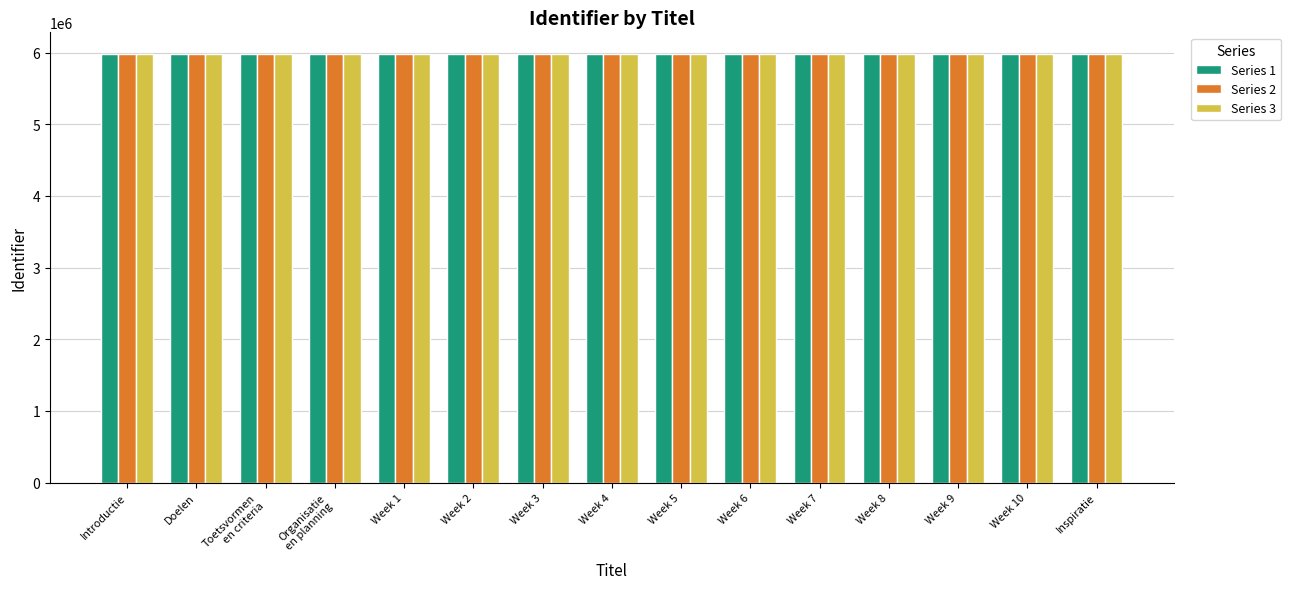

What is the sum of all Series 3 values?

89745755